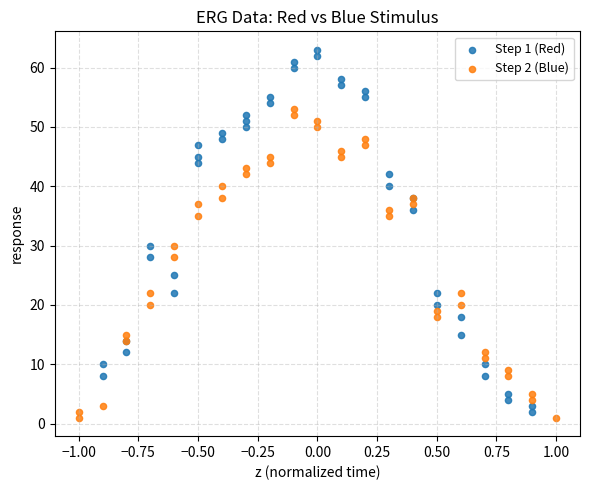

Which series contains the highest Y value?

Step 1 (Red)